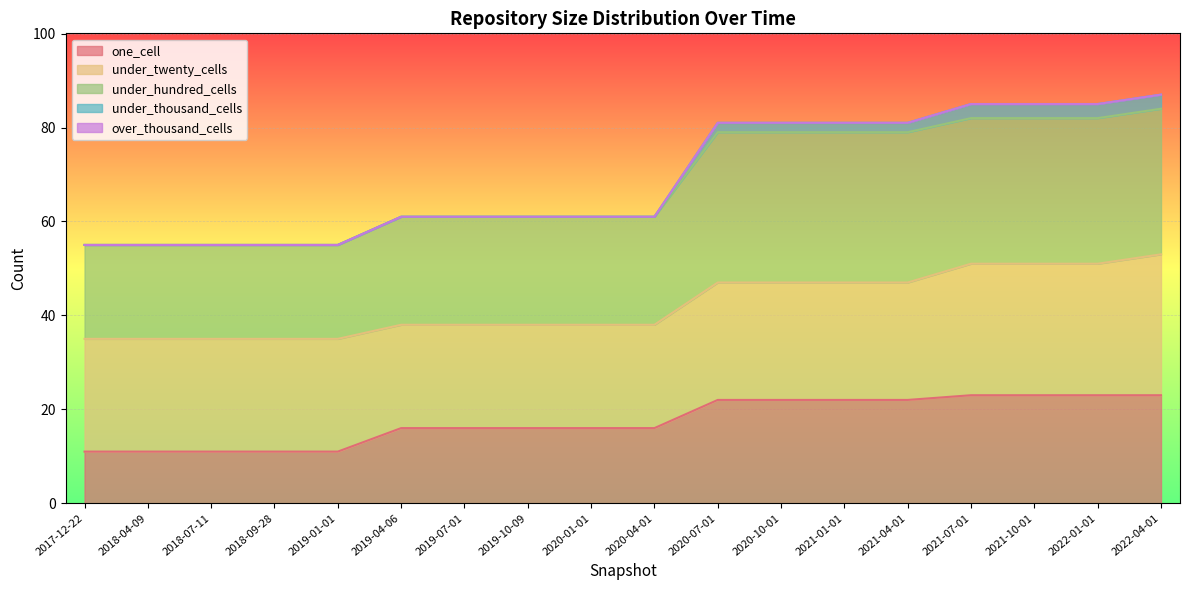

At which label does under_thousand_cells reach its minimum?

2017-12-22